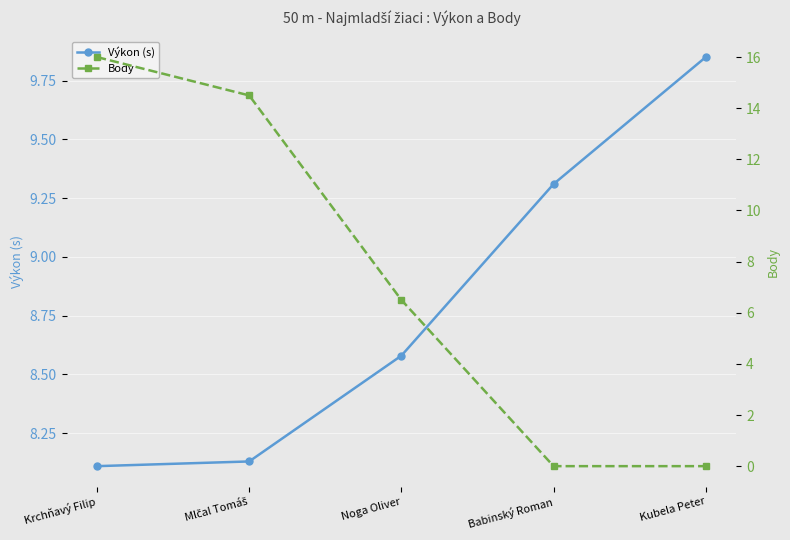

Rank the categories by Body value from highest to lowest.

Krchňavý Filip, Mlčal Tomáš, Noga Oliver, Babinský Roman, Kubela Peter